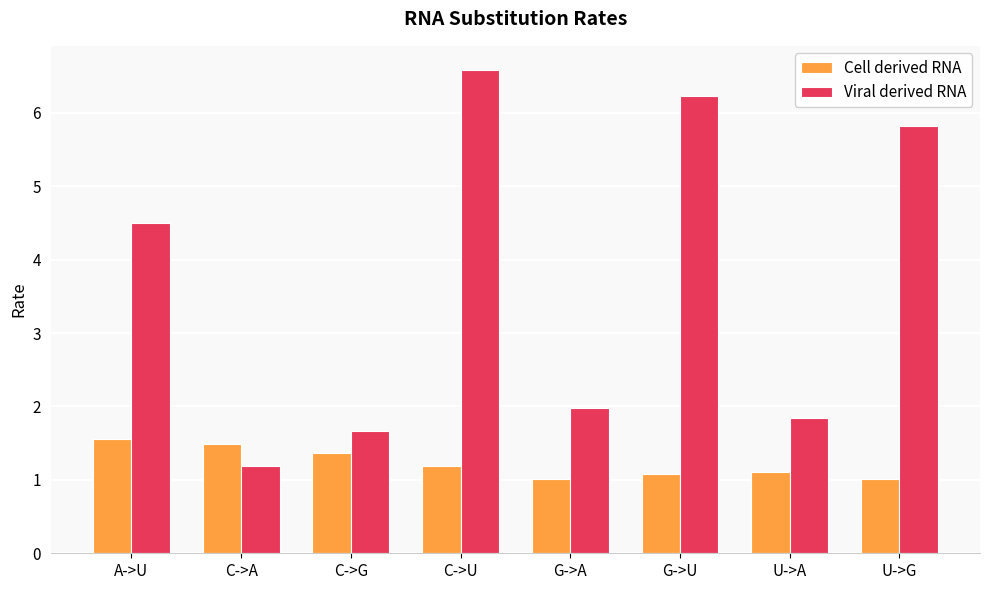

What are all the series names shown in the legend?

Cell derived RNA, Viral derived RNA